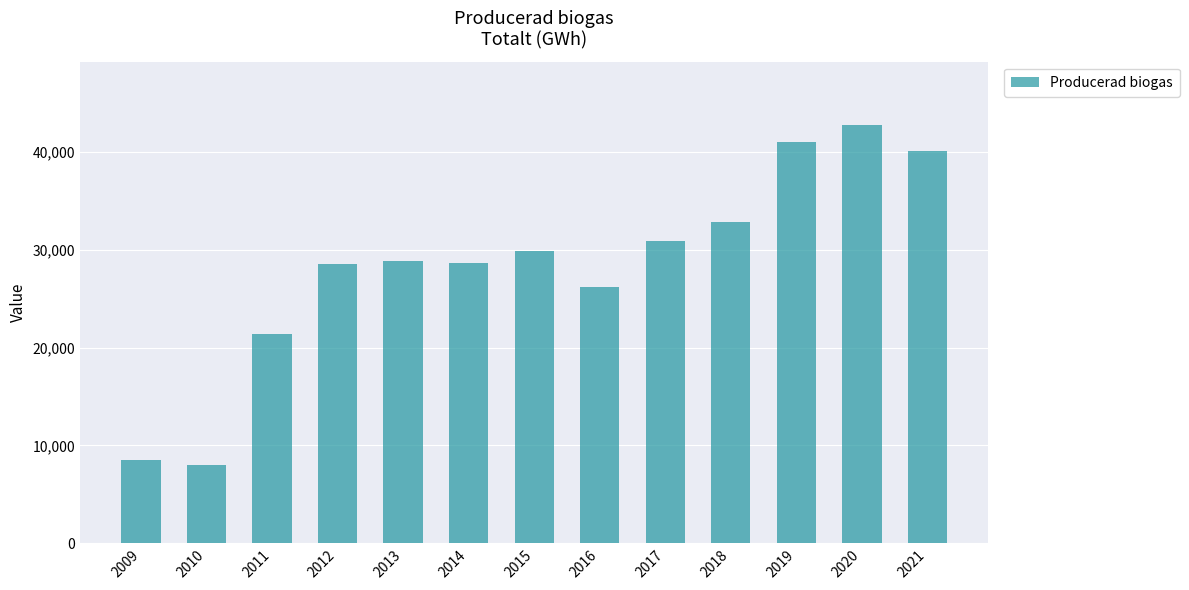

Are the bars horizontal?

No